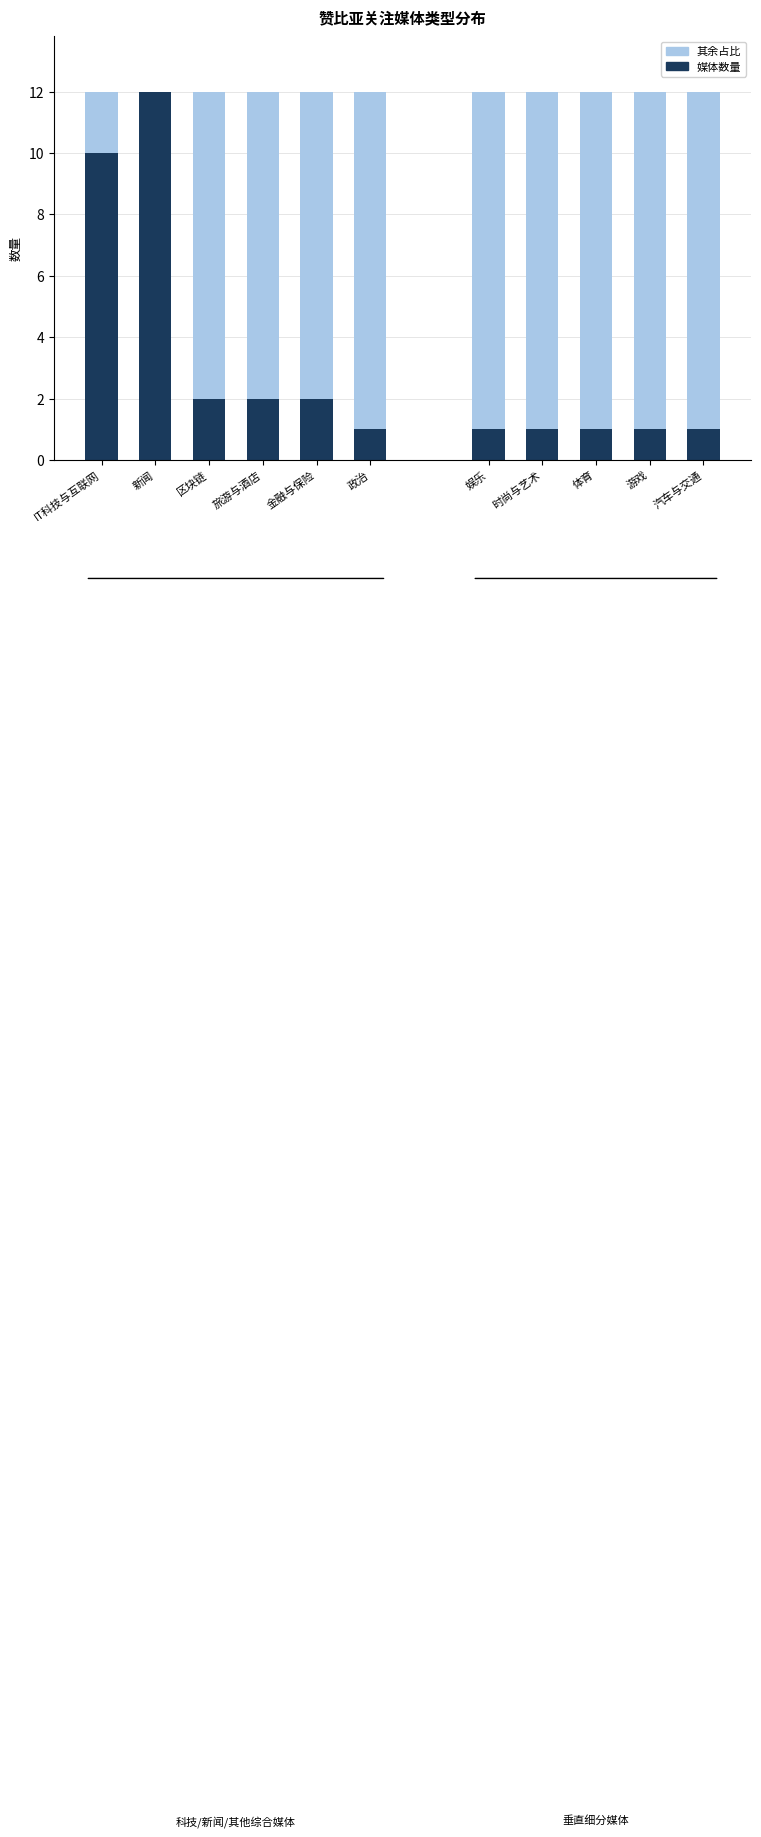

What is the label of the 2nd bar from the right?

金融与保险